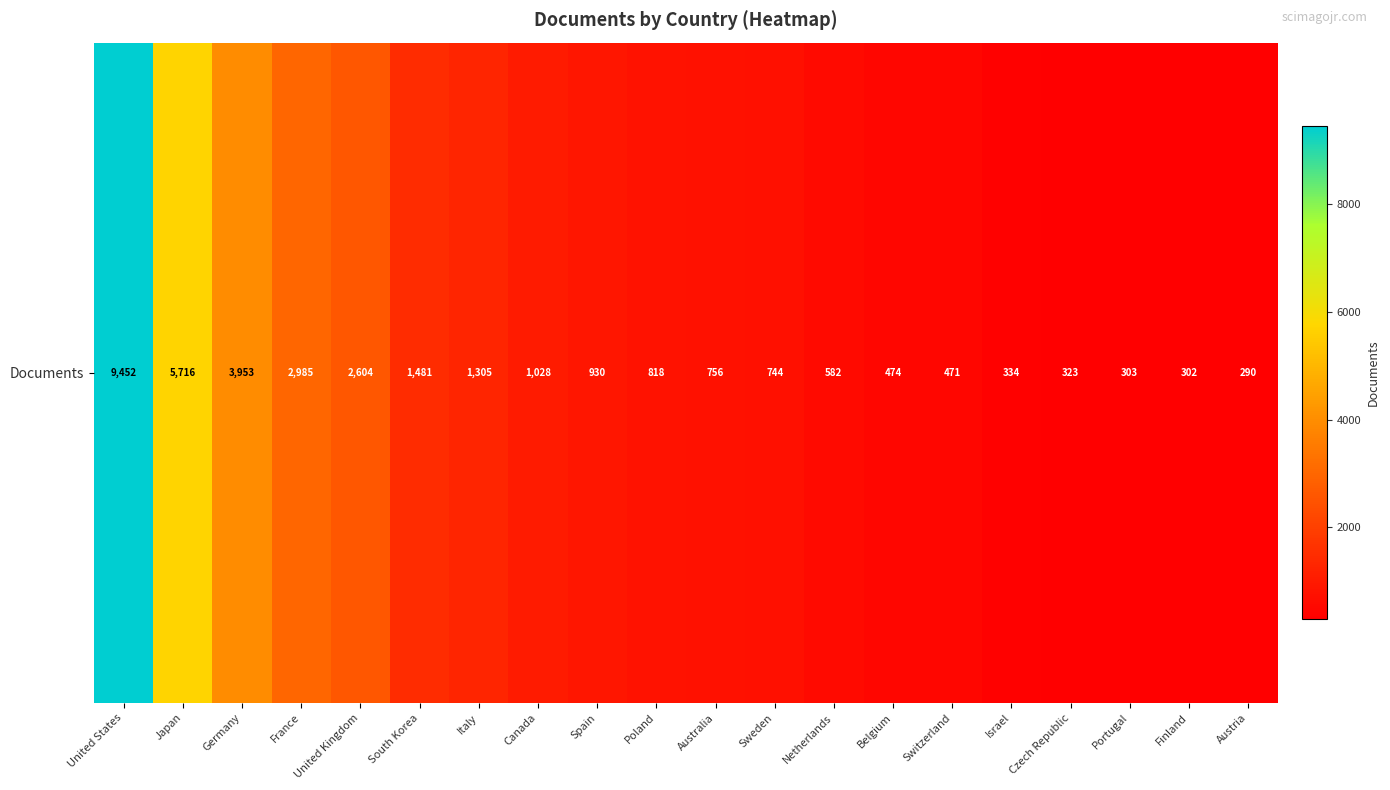

At which category does the chart reach its peak across all series?

United States